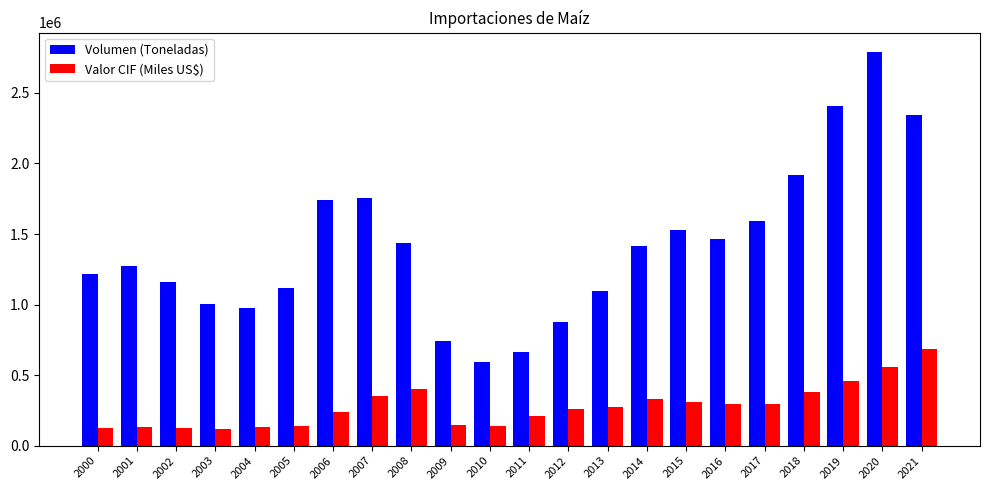

Which series has the largest total across all categories?

Volumen (Toneladas)